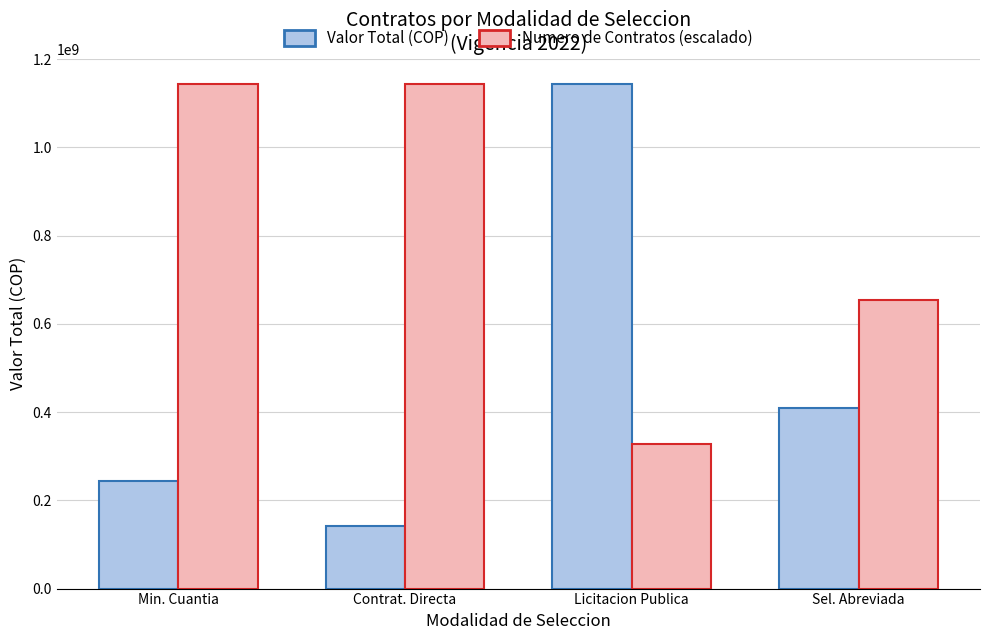

What is the spread (max minus min) of values at Sel. Abreviada?

245104434